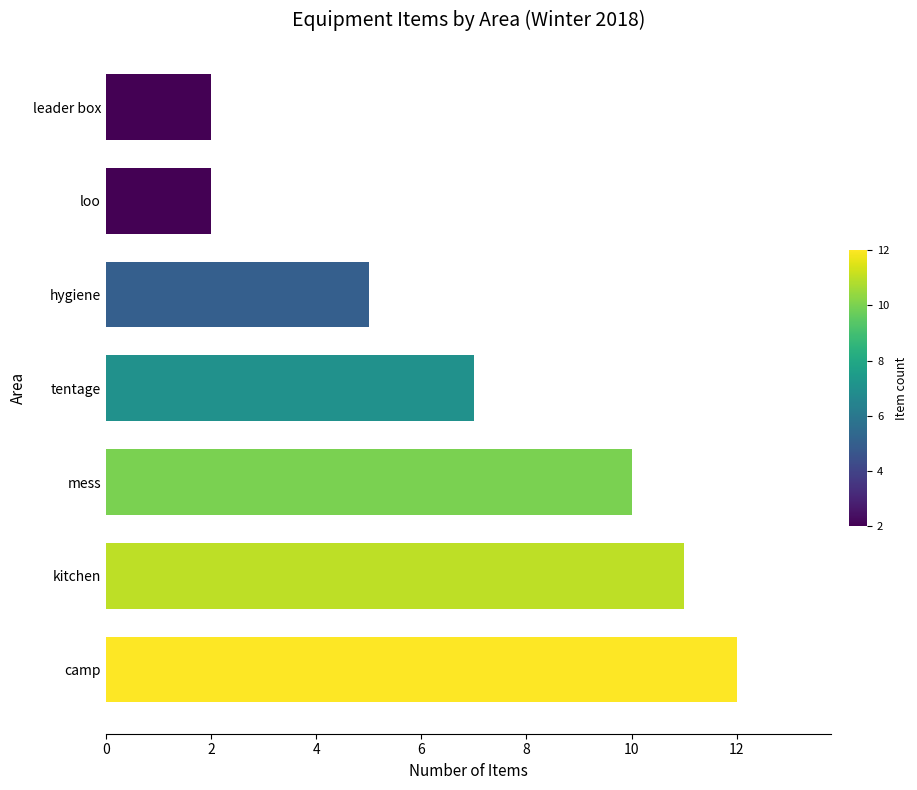

The chart shows a value of 19 at camp. True or false?

False